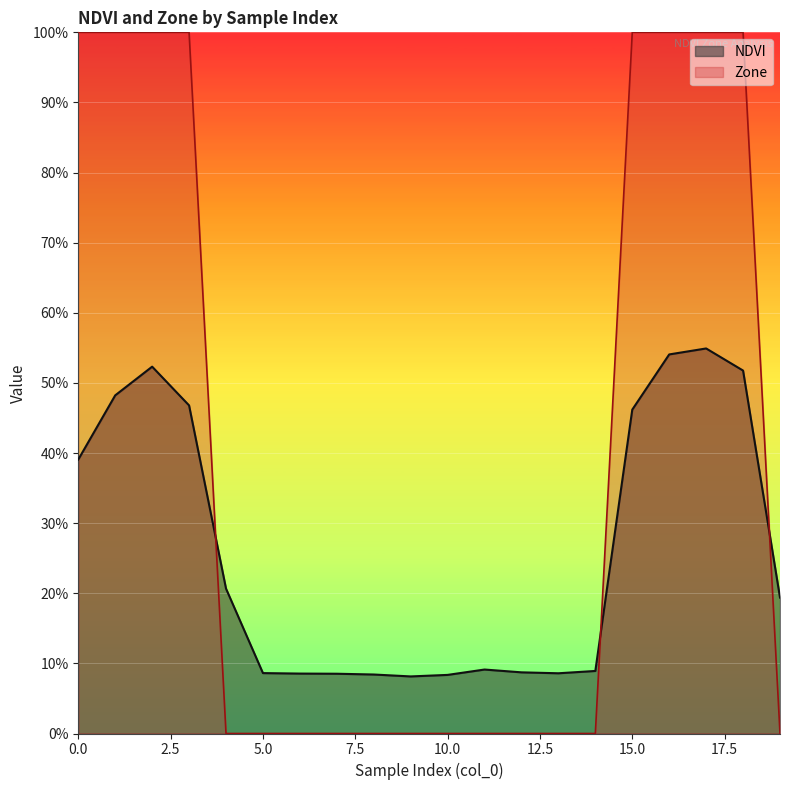

Which series has the largest range (max minus min)?

Zone